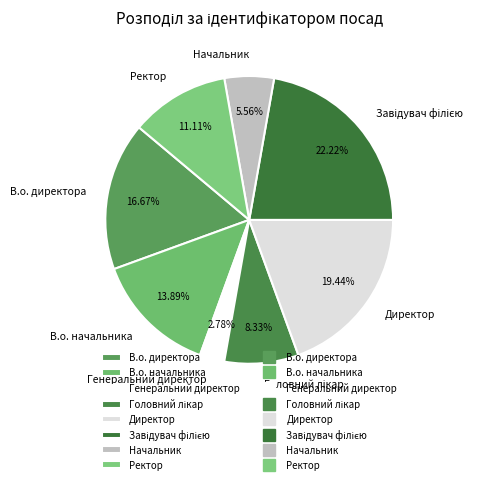

What is the smallest slice in the pie chart?

Генеральний директор